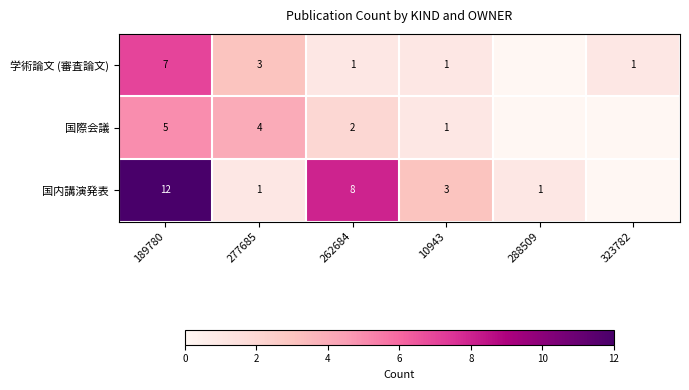

At how many categories does at least one series exceed 8?

1